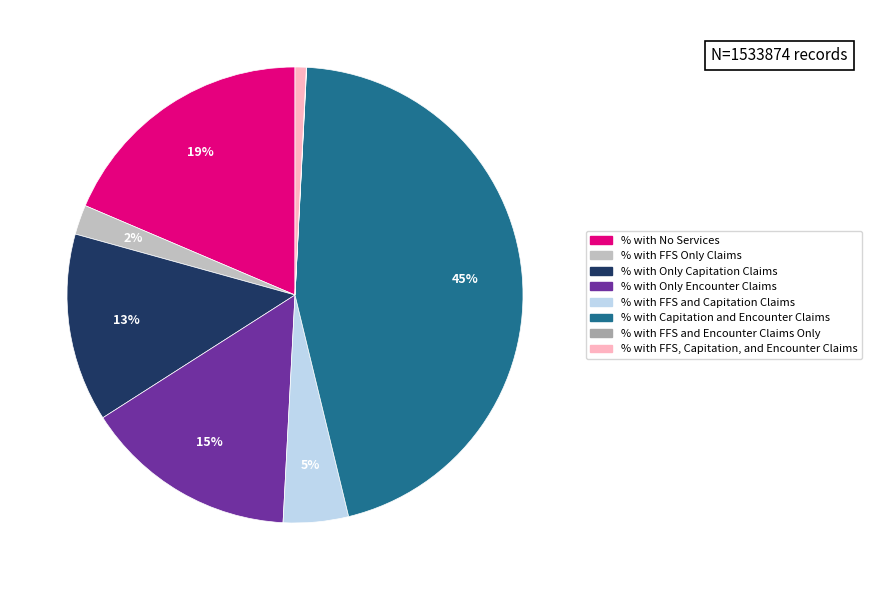

Does % with Only Encounter Claims account for over 50% of the chart?

No